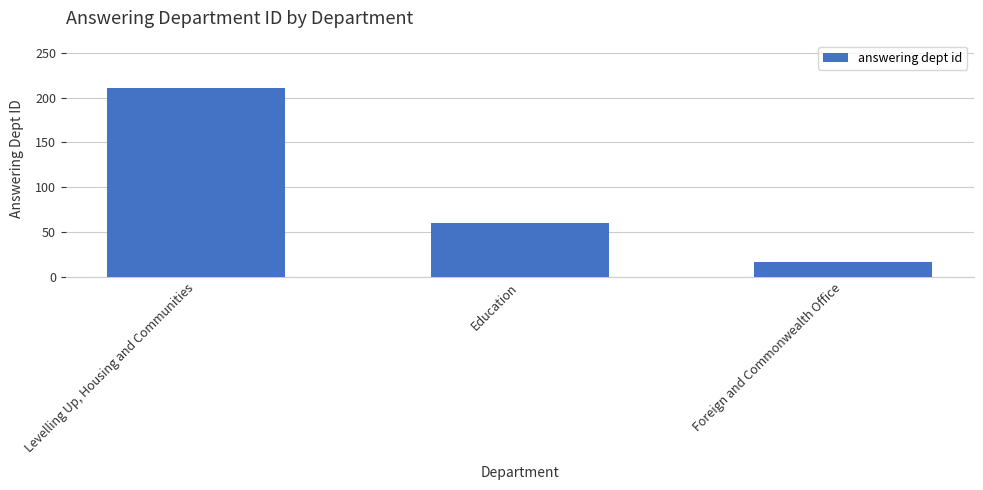

How many bars are there in total?

3